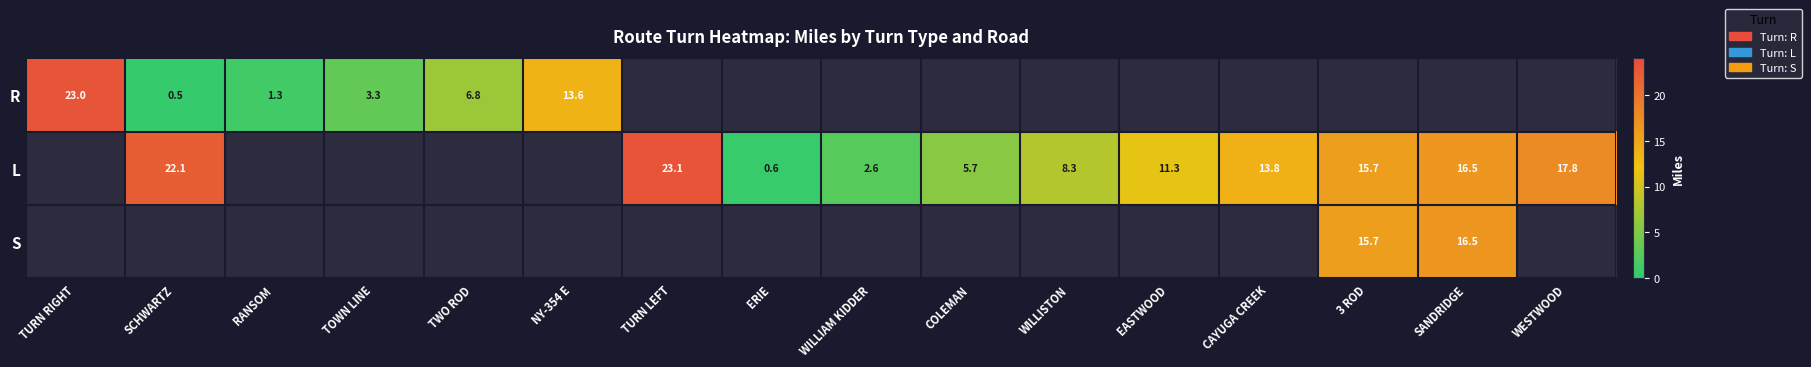

Is it true that L equals 5.7 at COLEMAN?

True